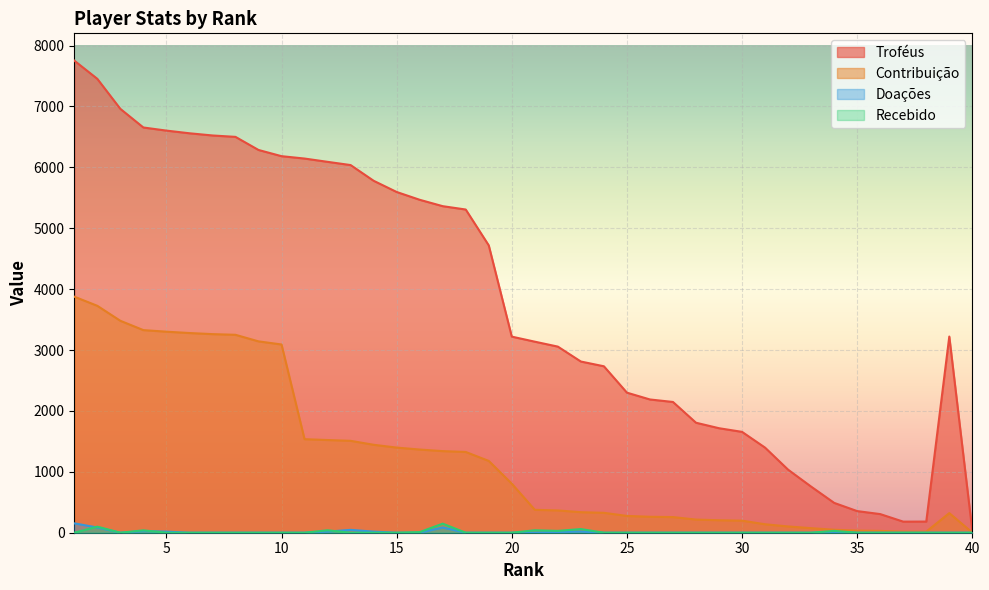

True or false: Contribuição and Recebido intersect in this chart.

False